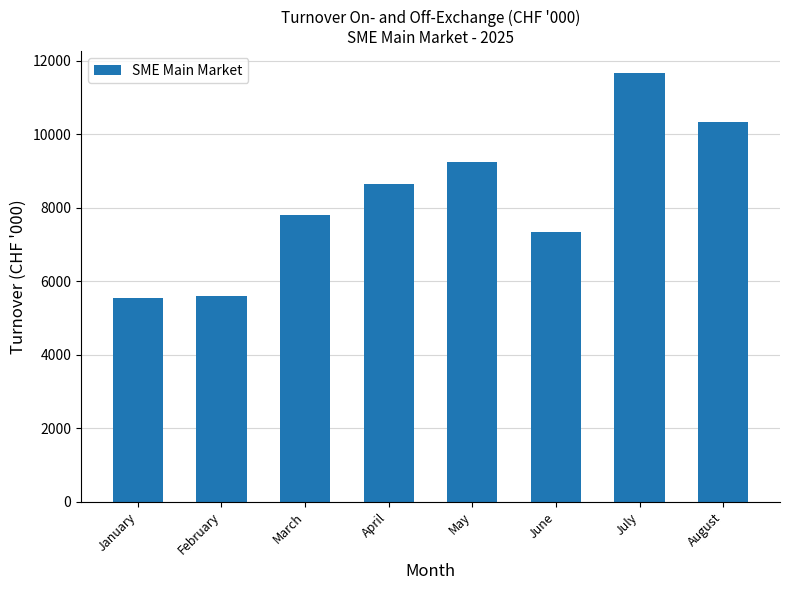

What is the value of the 8th bar from the left?

10326